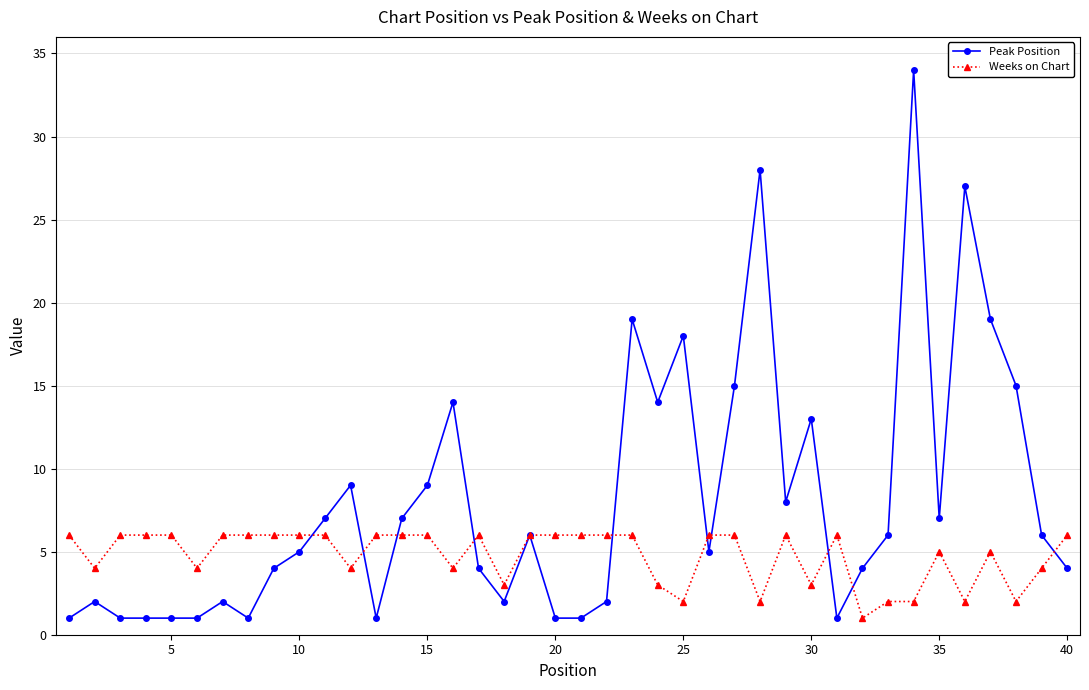

Reading right to left, extract all data points from this chart.

Peak Position: 4	6	15	19	27	7	34	6	4	1	13	8	28	15	5	18	14	19	2	1	1	6	2	4	14	9	7	1	9	7	5	4	1	2	1	1	1	1	2	1
Weeks on Chart: 6	4	2	5	2	5	2	2	1	6	3	6	2	6	6	2	3	6	6	6	6	6	3	6	4	6	6	6	4	6	6	6	6	6	4	6	6	6	4	6